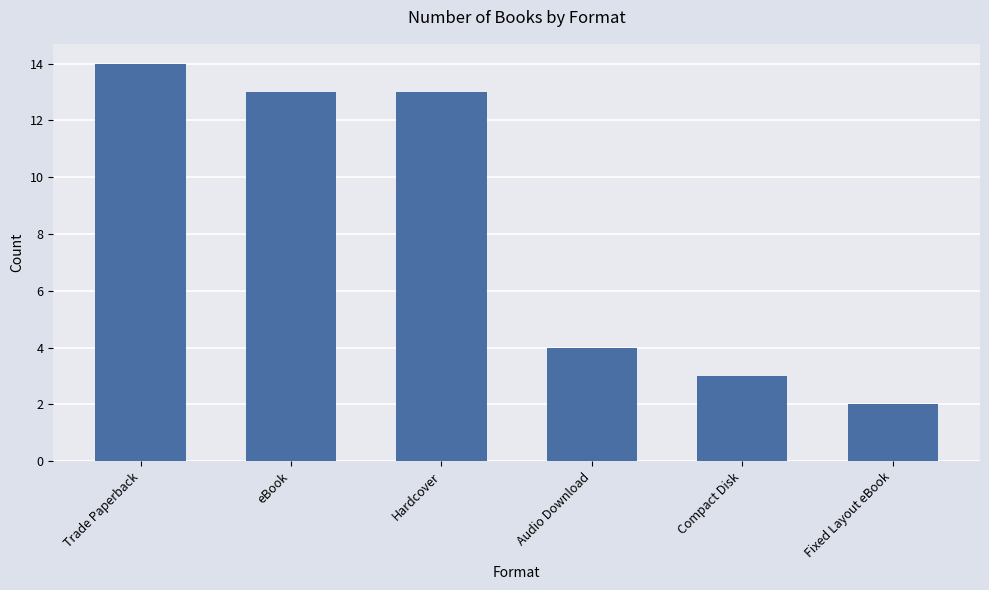

How many values are below 13?

3